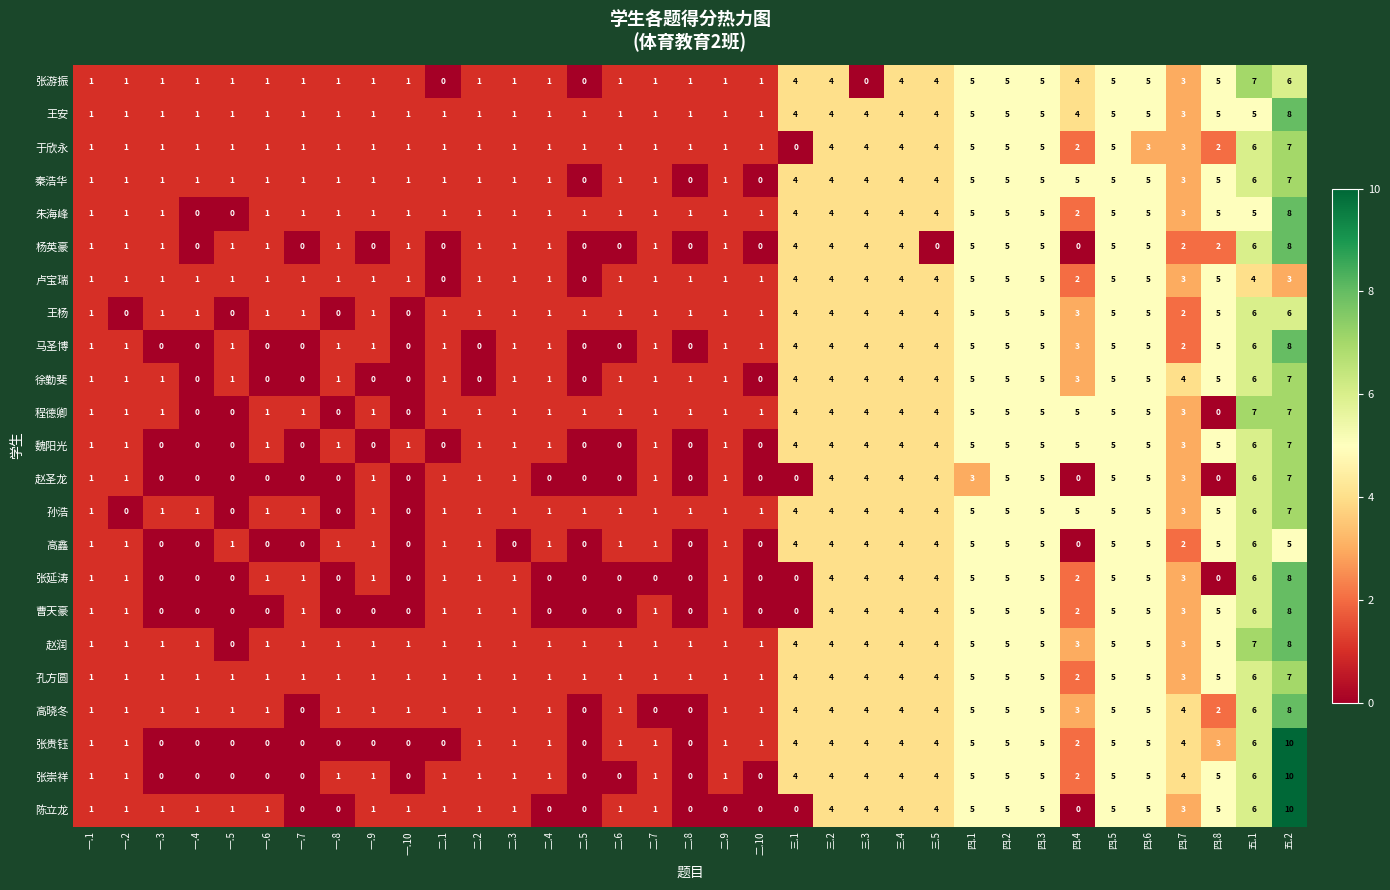

What is the maximum value for 魏阳光?

7